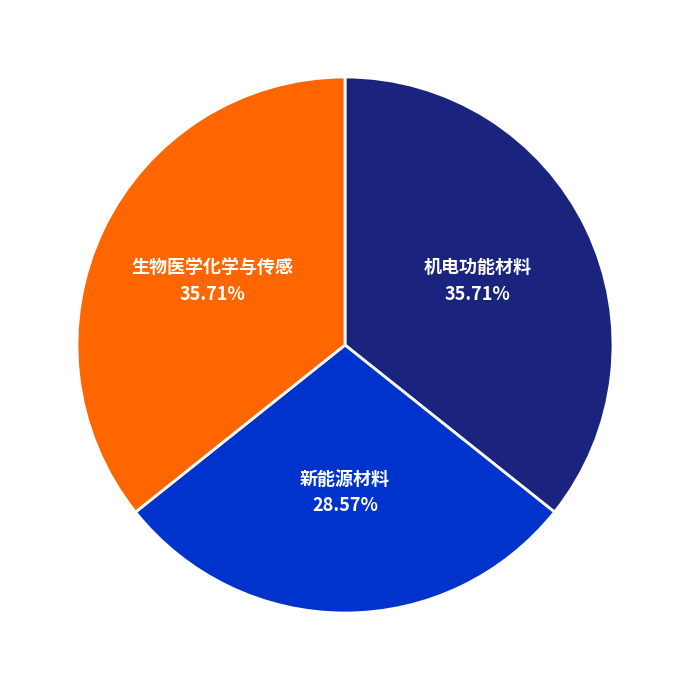

What portion of the pie excludes 机电功能材料?

64.3%